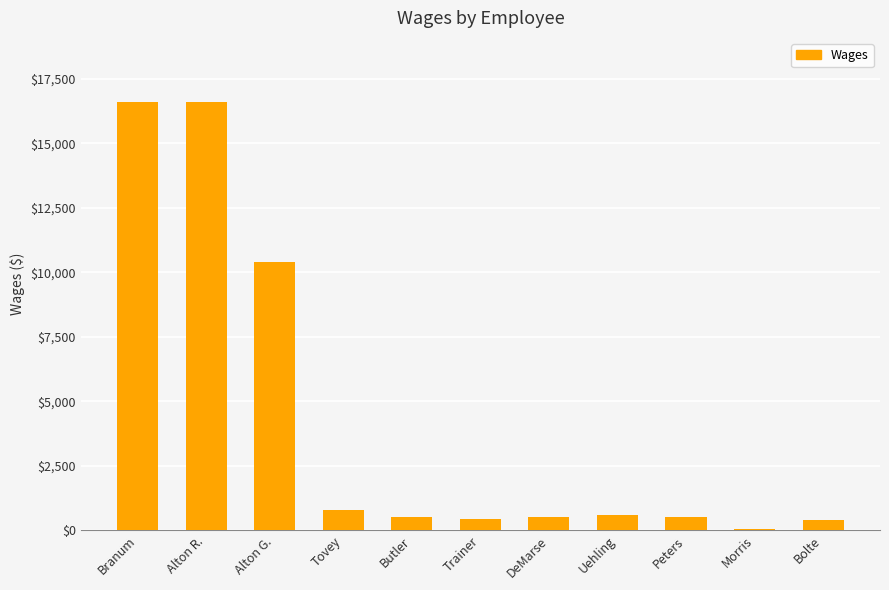

Between Alton G. and Alton R., which is larger?

Alton R.